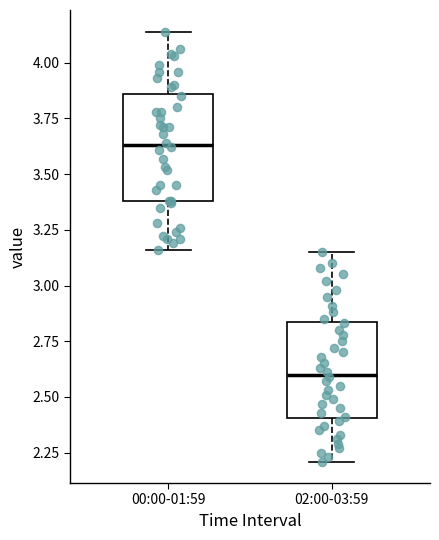

Which box's median line is the lowest?

02:00-03:59